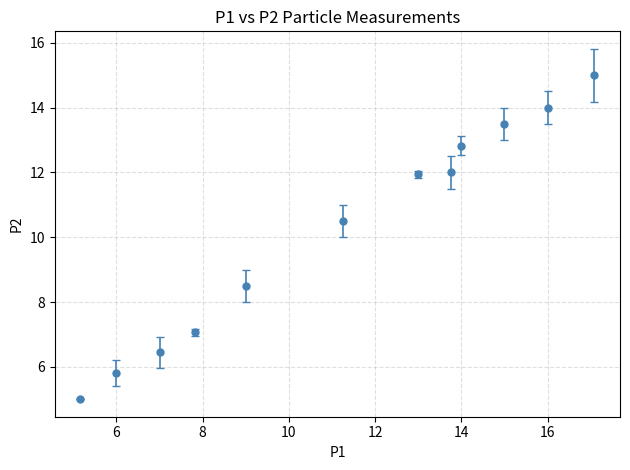

True or false: there are more than 2 points higher than both neighbors.

False